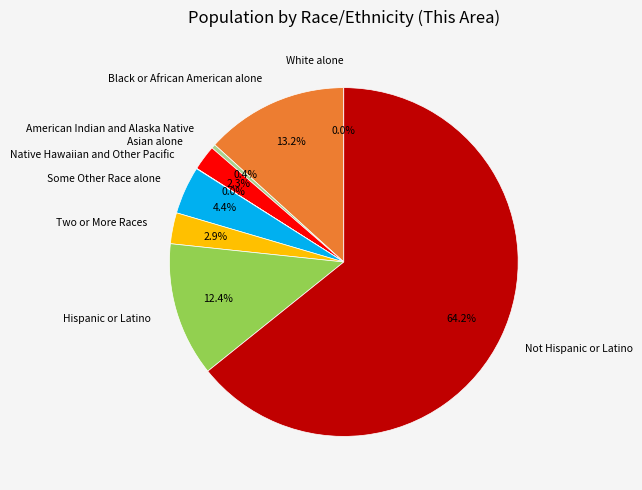

How much of the chart is everything except Hispanic or Latino?

87.6%